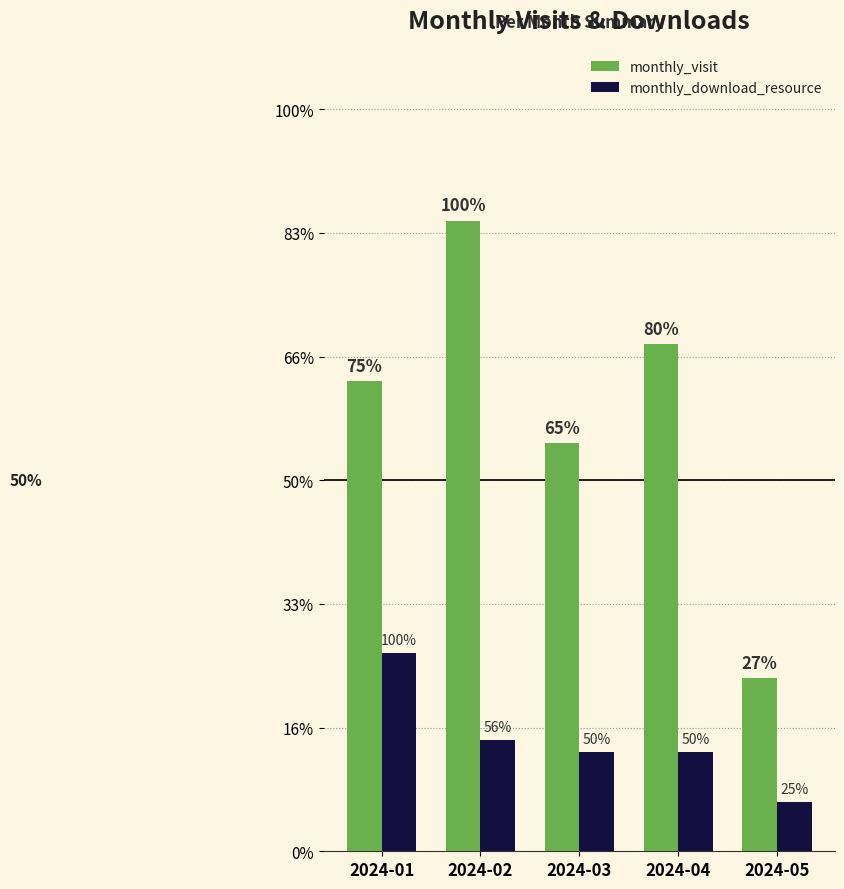

True or false: monthly_download_resource has a value of 9 at 2024-02.

True